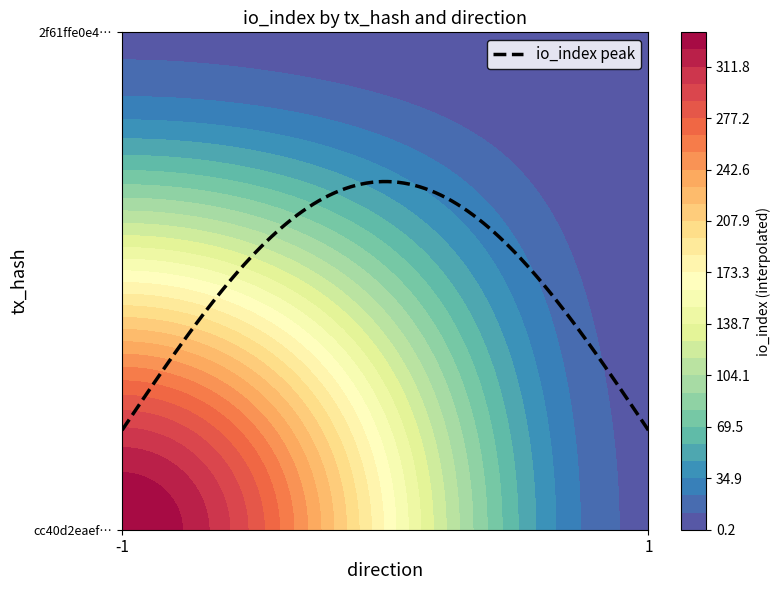

At which category does the chart reach its peak across all series?

-1